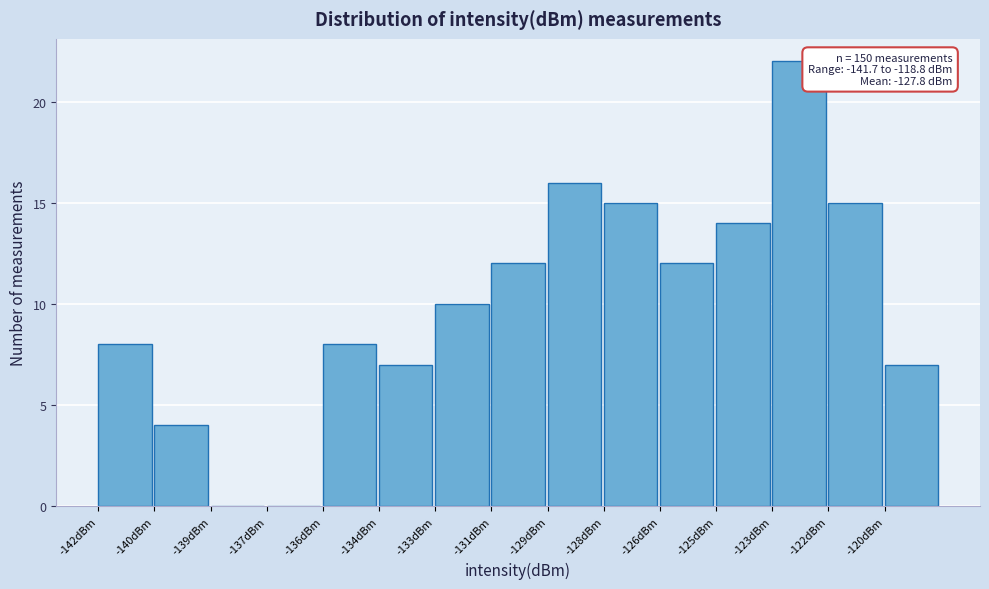

Reading right to left, extract all data points from this chart.

-120dBm=7	-122dBm=15	-123dBm=22	-125dBm=14	-126dBm=12	-128dBm=15	-129dBm=16	-131dBm=12	-133dBm=10	-134dBm=7	-136dBm=8	-137dBm=0	-139dBm=0	-140dBm=4	-142dBm=8